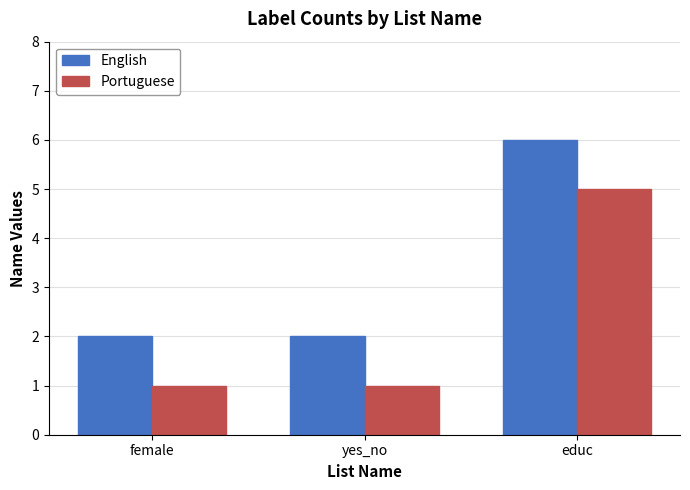

The value of Portuguese at educ is 5. True or false?

True